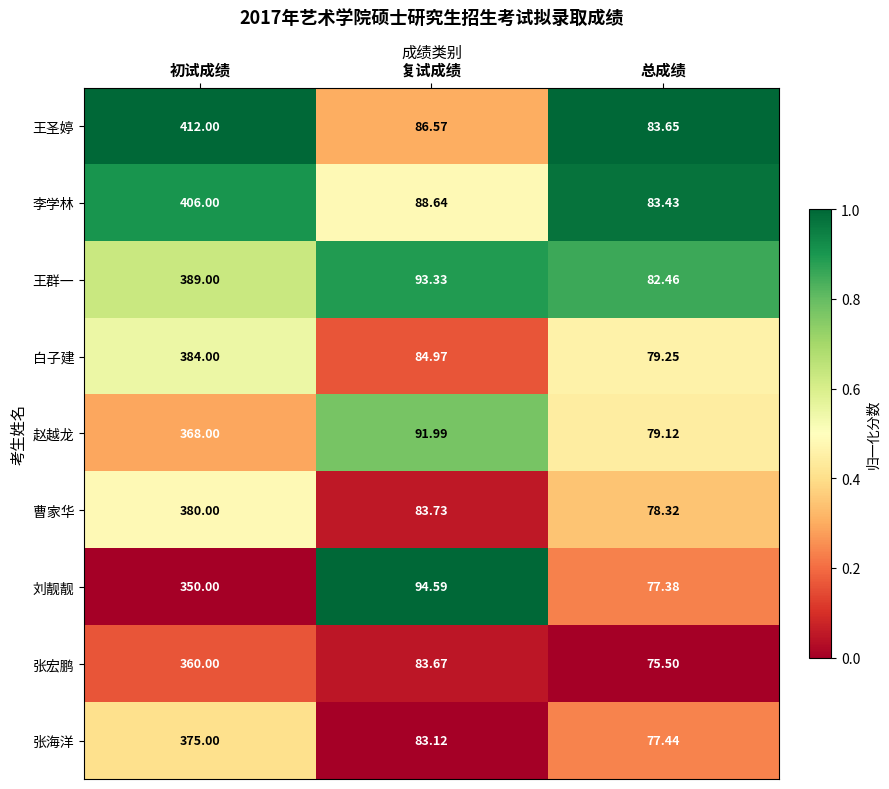

At which category is the sum across all series the highest?

初试成绩